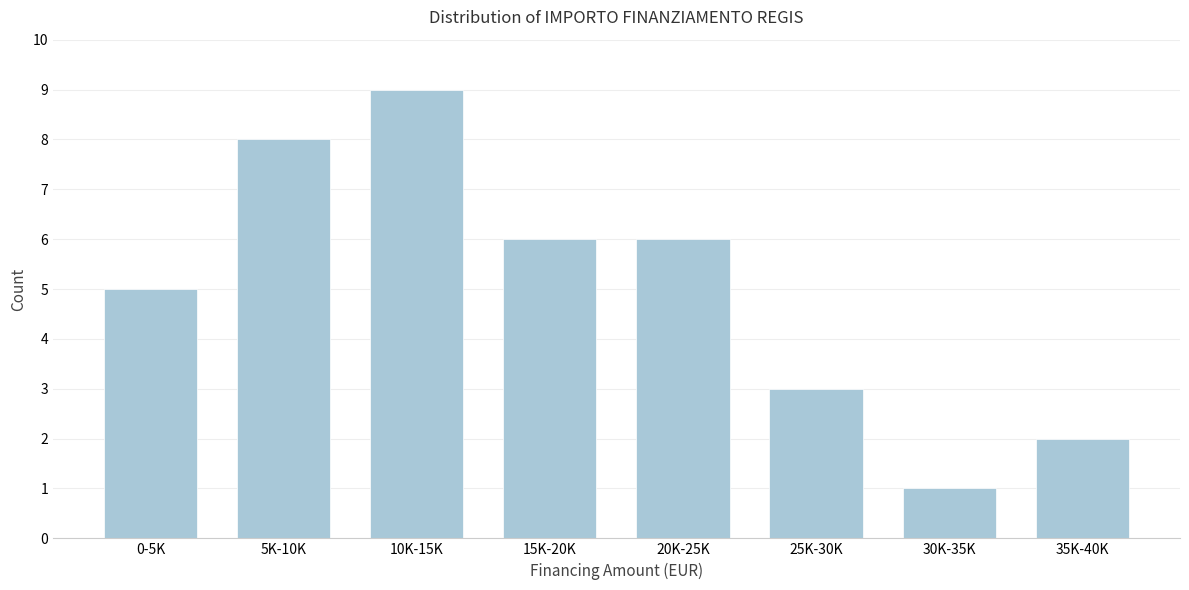

Reading right to left, extract all data points from this chart.

35K-40K=2	30K-35K=1	25K-30K=3	20K-25K=6	15K-20K=6	10K-15K=9	5K-10K=8	0-5K=5